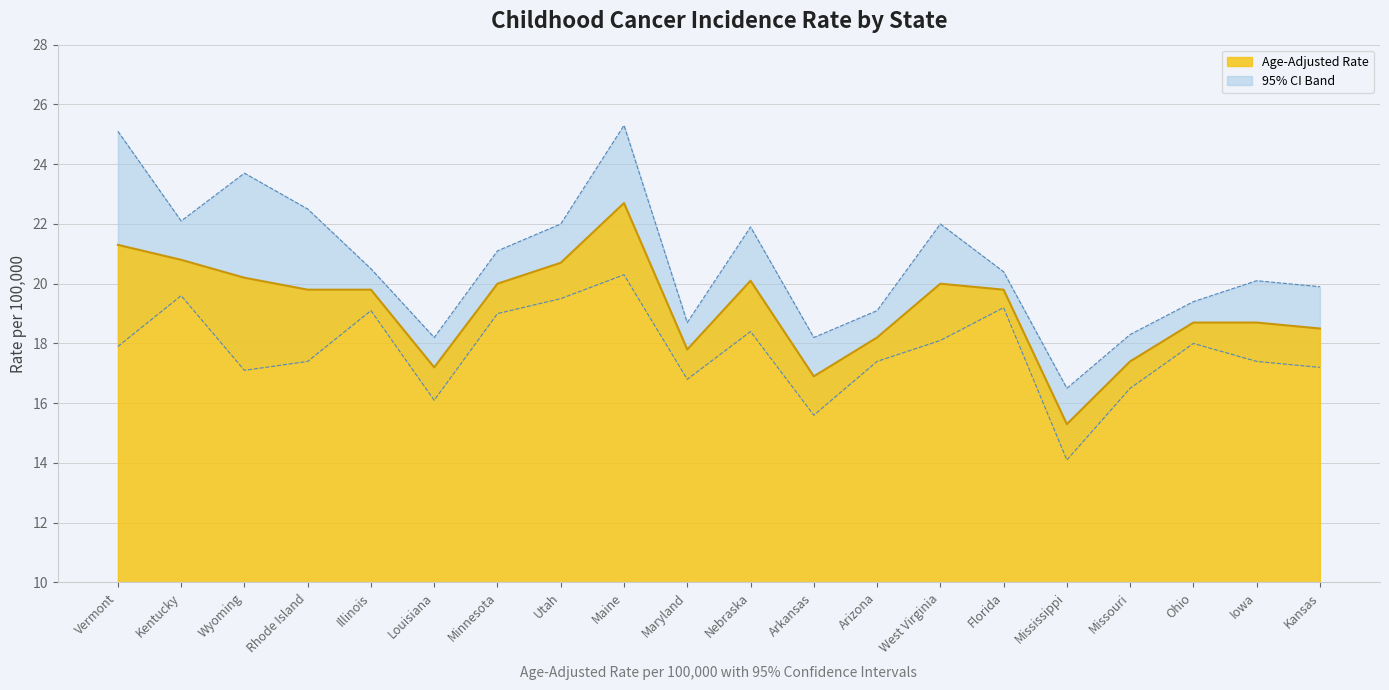

Reading left to right, what are all the values shown in this chart?

Age-Adjusted Rate: 21.3	20.8	20.2	19.8	19.8	17.2	20.0	20.7	22.7	17.8	20.1	16.9	18.2	20.0	19.8	15.3	17.4	18.7	18.7	18.5
Lower CI: 17.9	19.6	17.1	17.4	19.1	16.1	19.0	19.5	20.3	16.8	18.4	15.6	17.4	18.1	19.2	14.1	16.5	18.0	17.4	17.2
Upper CI: 25.1	22.1	23.7	22.5	20.5	18.2	21.1	22.0	25.3	18.7	21.9	18.2	19.1	22.0	20.4	16.5	18.3	19.4	20.1	19.9